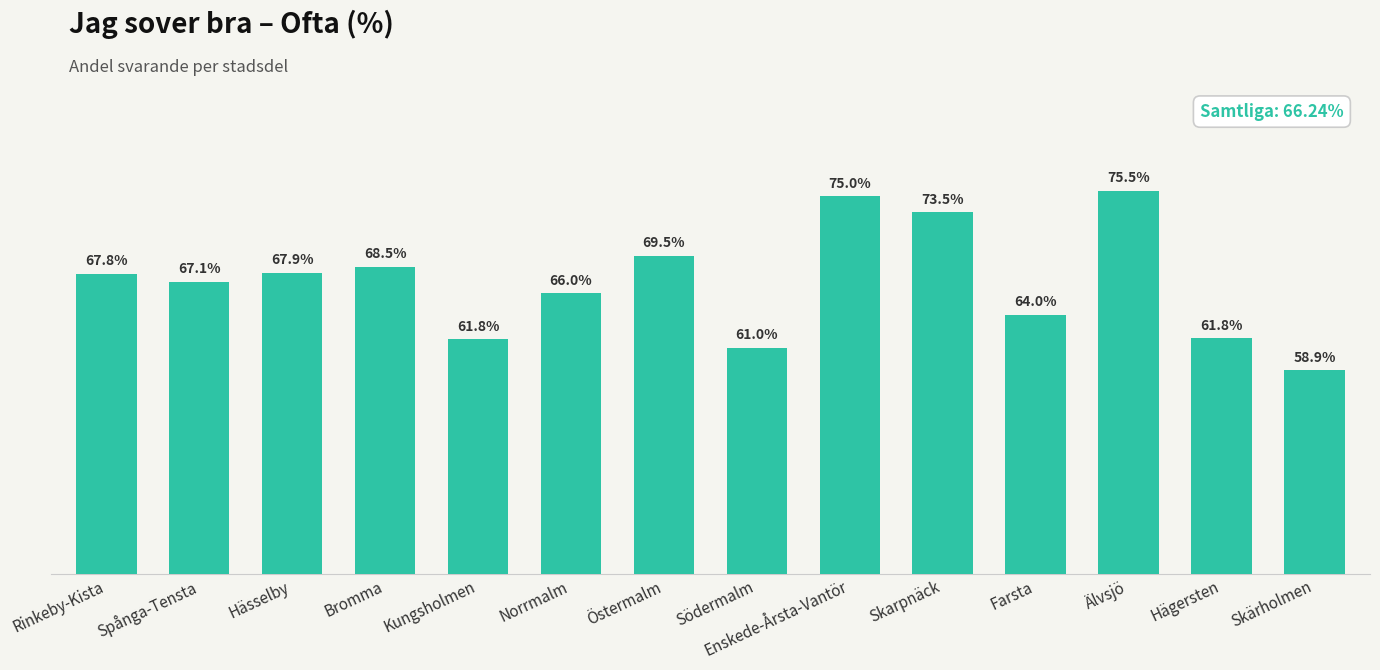

Which has a higher value, Södermalm or Spånga-Tensta?

Spånga-Tensta